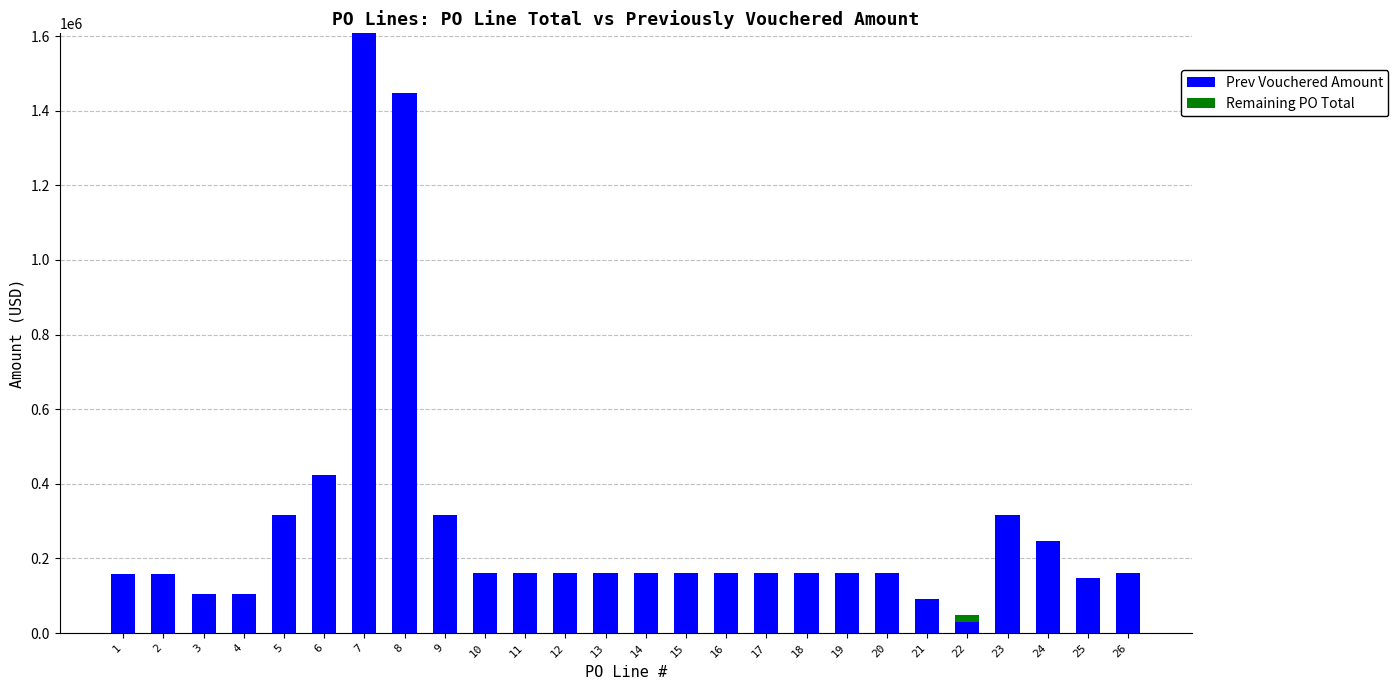

The value of Prev Vouchered Amount at 8 is 2398036.4. True or false?

False